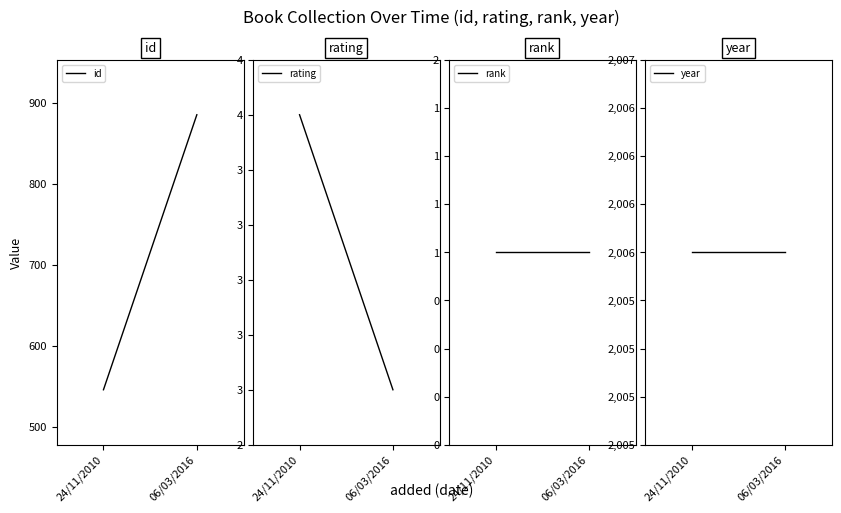

What is the approximate value of id at 24/11/2010?

546